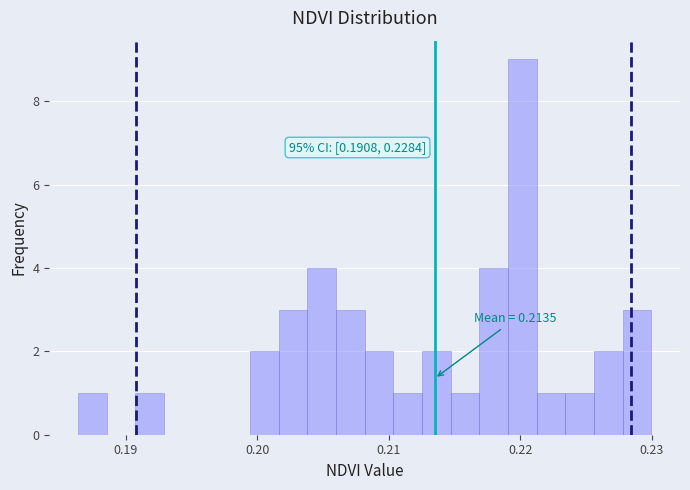

Around what value on the x-axis is the tallest bar? Give the approximate position of its centre, as read against the axis.

0.220